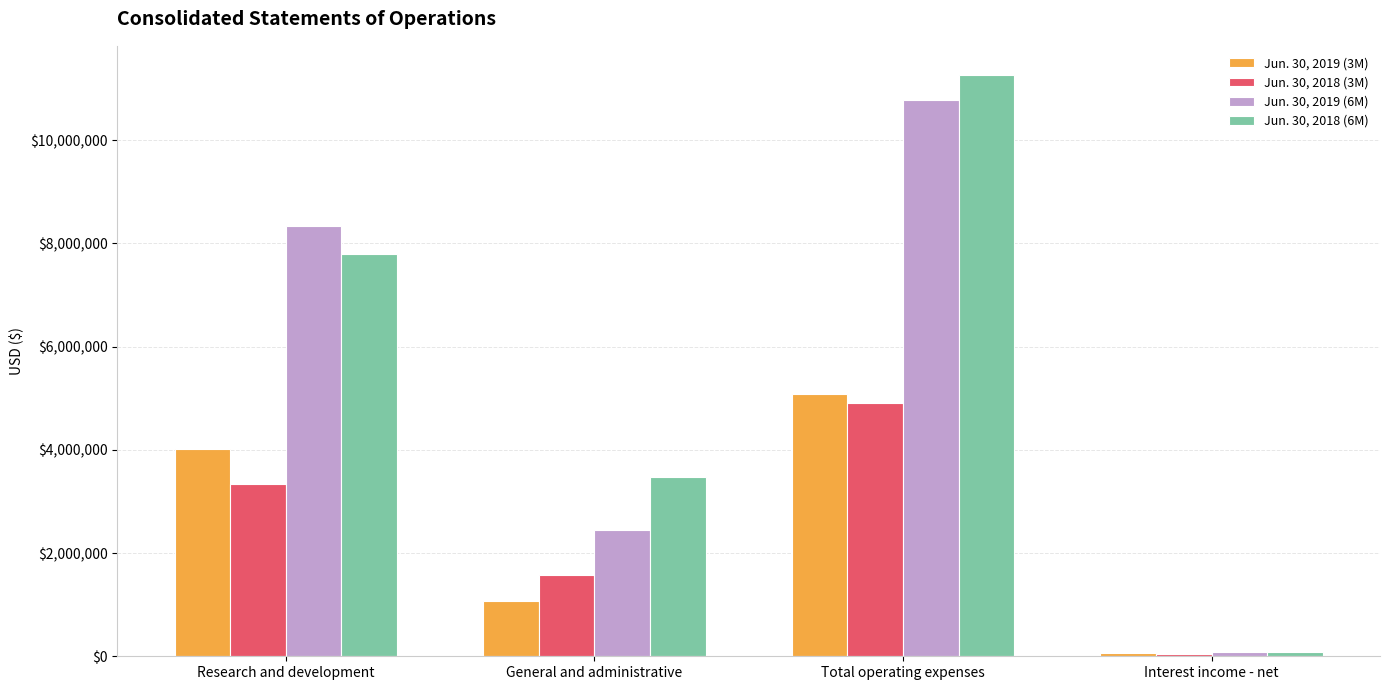

What is the difference between the highest and lowest values at Total operating expenses?

6353679